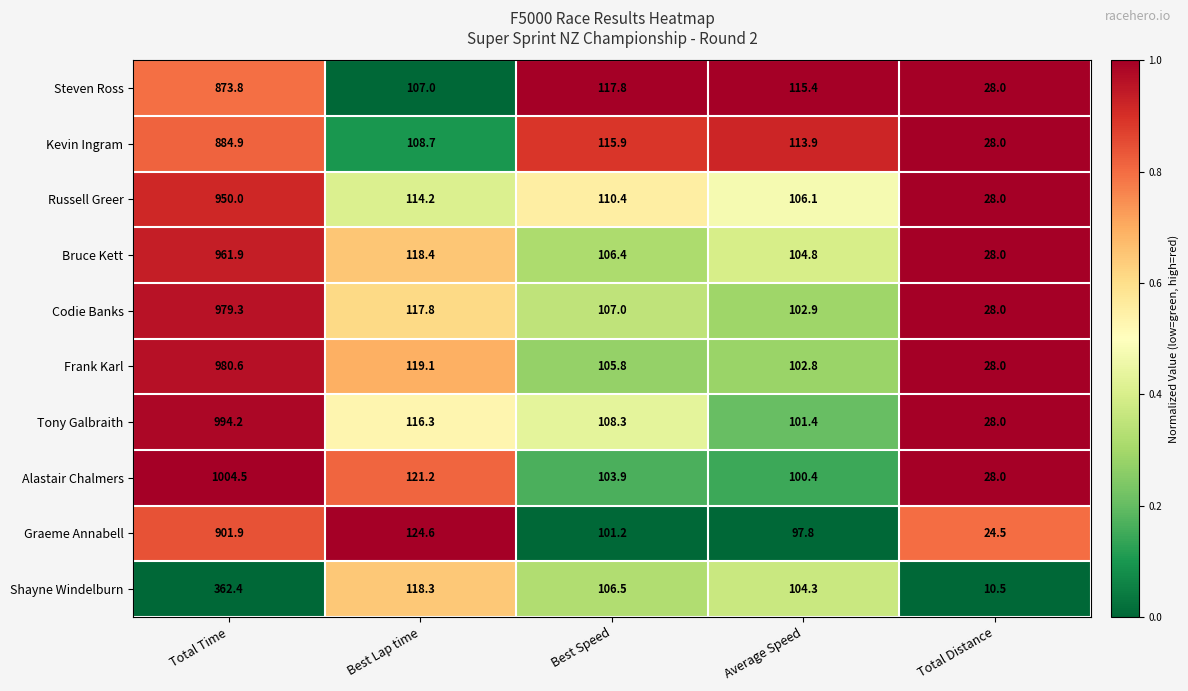

What is the spread (max minus min) of values at Average Speed?

17.6